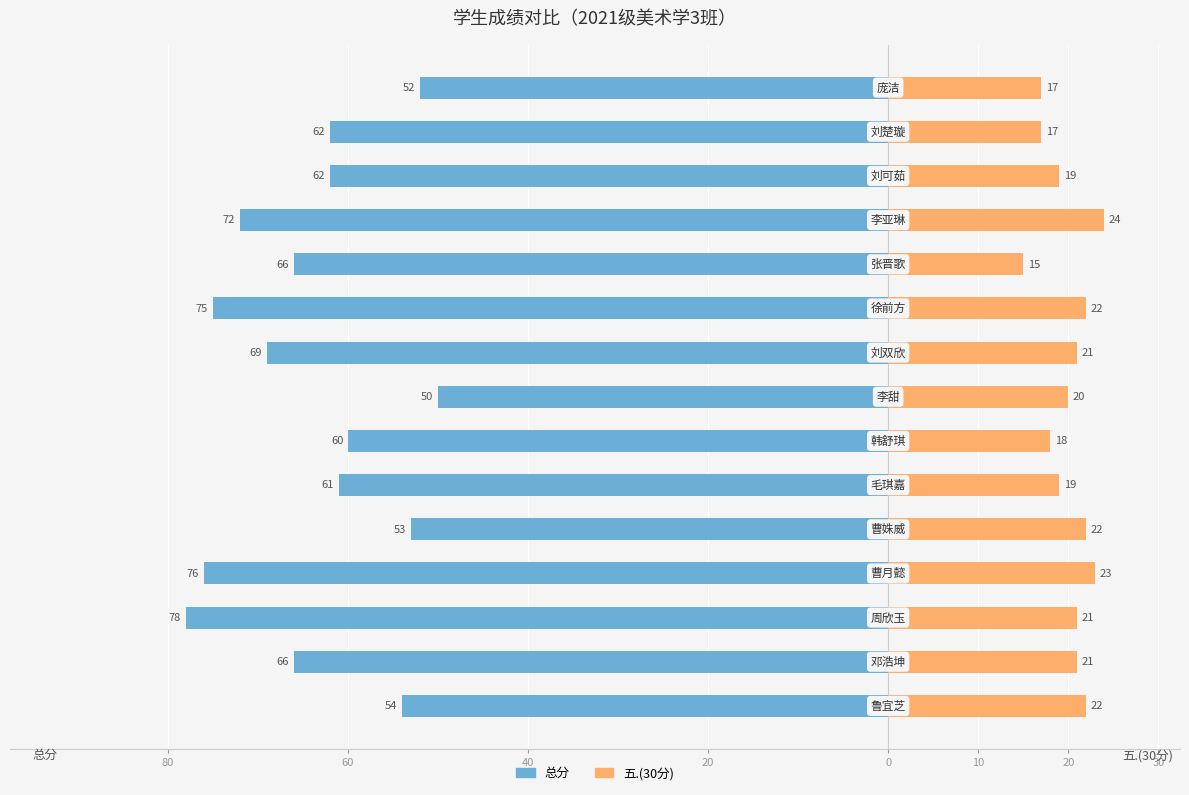

Rank the series at 30 from highest to lowest value.

五.(30分), 总分